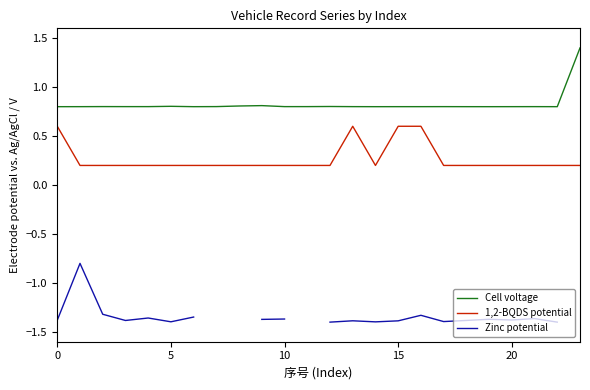

True or false: Cell voltage has a value of 0.8 at 9.

True